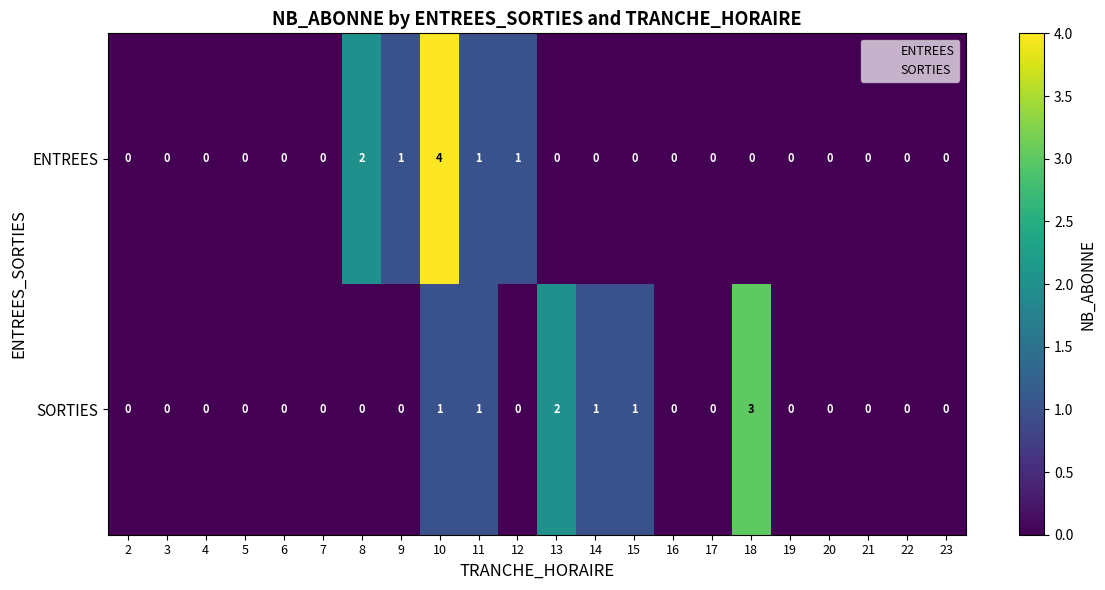

List the series in order of their peak value, lowest first.

SORTIES, ENTREES